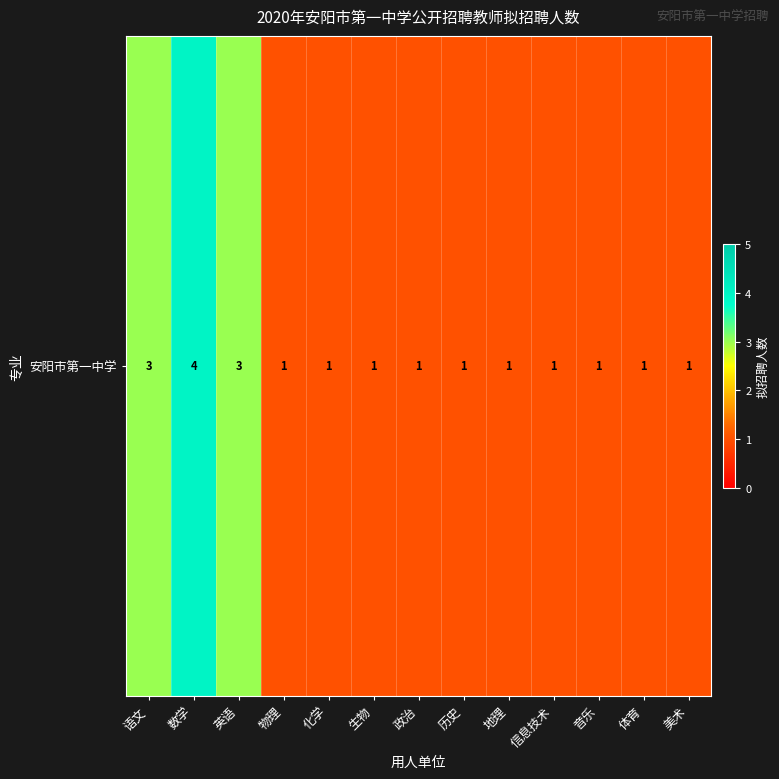

Is it true that the value at 体育 is 1?

False